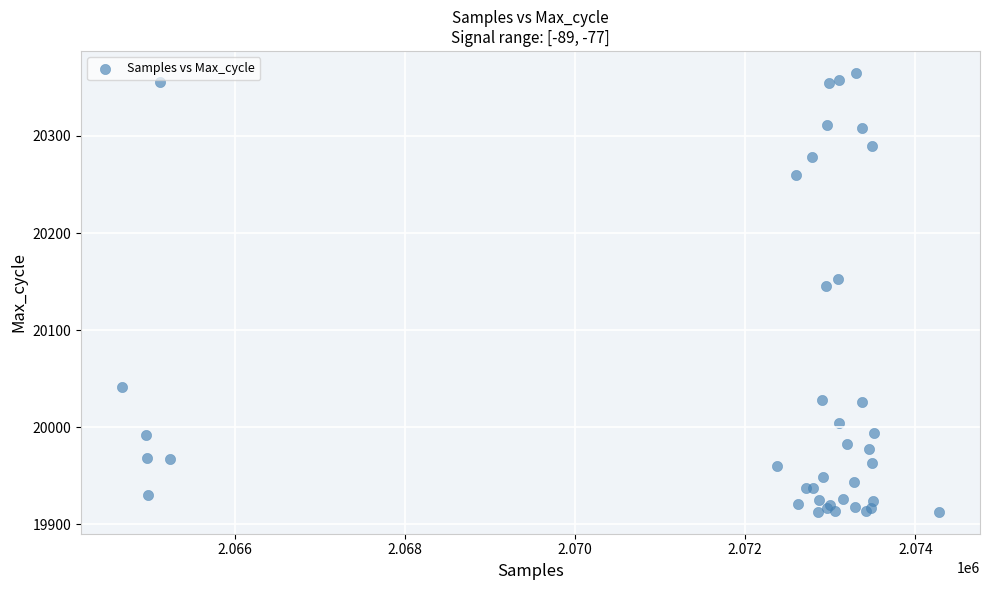

What Y value in the scatter plot is closest to 20139?

20146